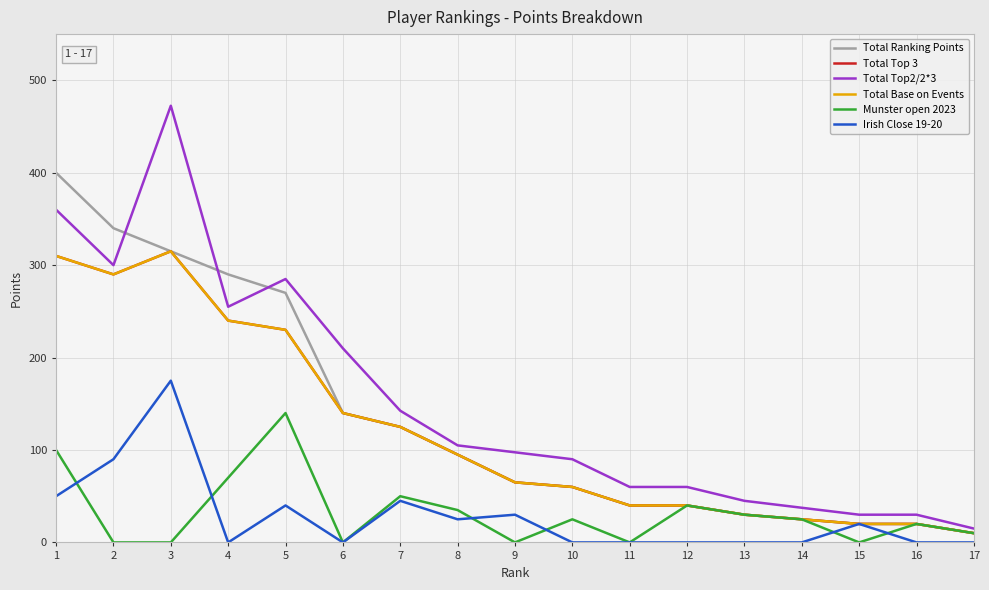

Does the chart display data point markers on the line(s)?

No